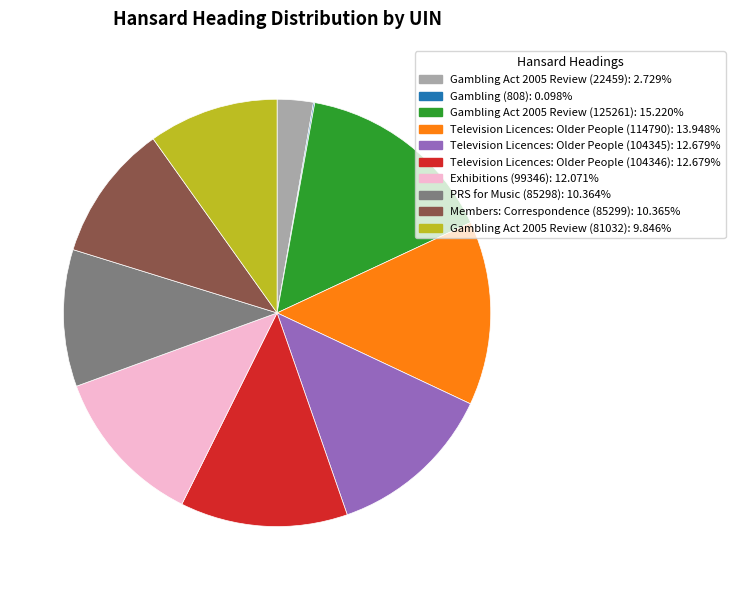

What is the ratio of the value at Television Licences: Older People (104345) to the value at Exhibitions (99346)?

1.1